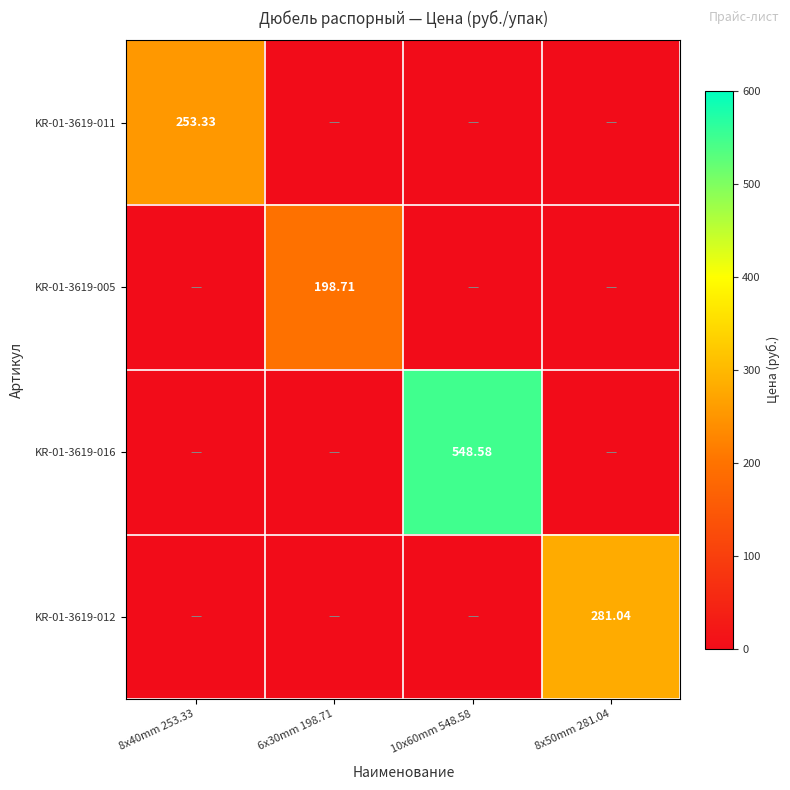

At which category does the chart reach its peak across all series?

10x60mm 548.58